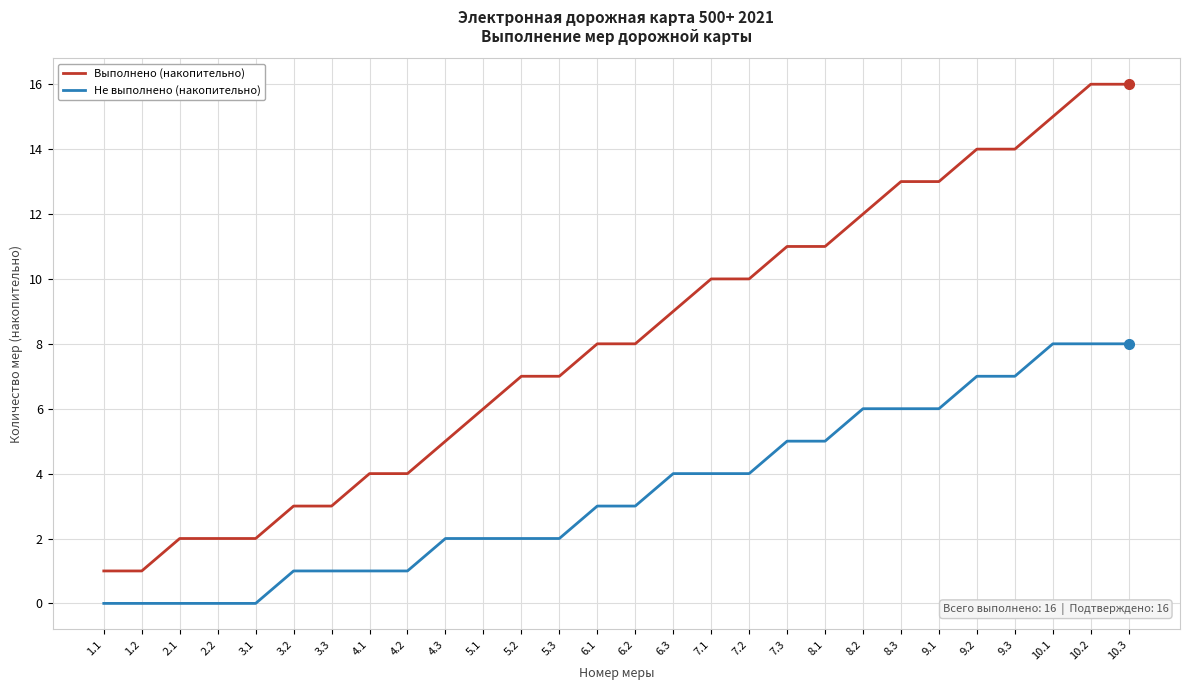

What position from the left is 5.3?

13